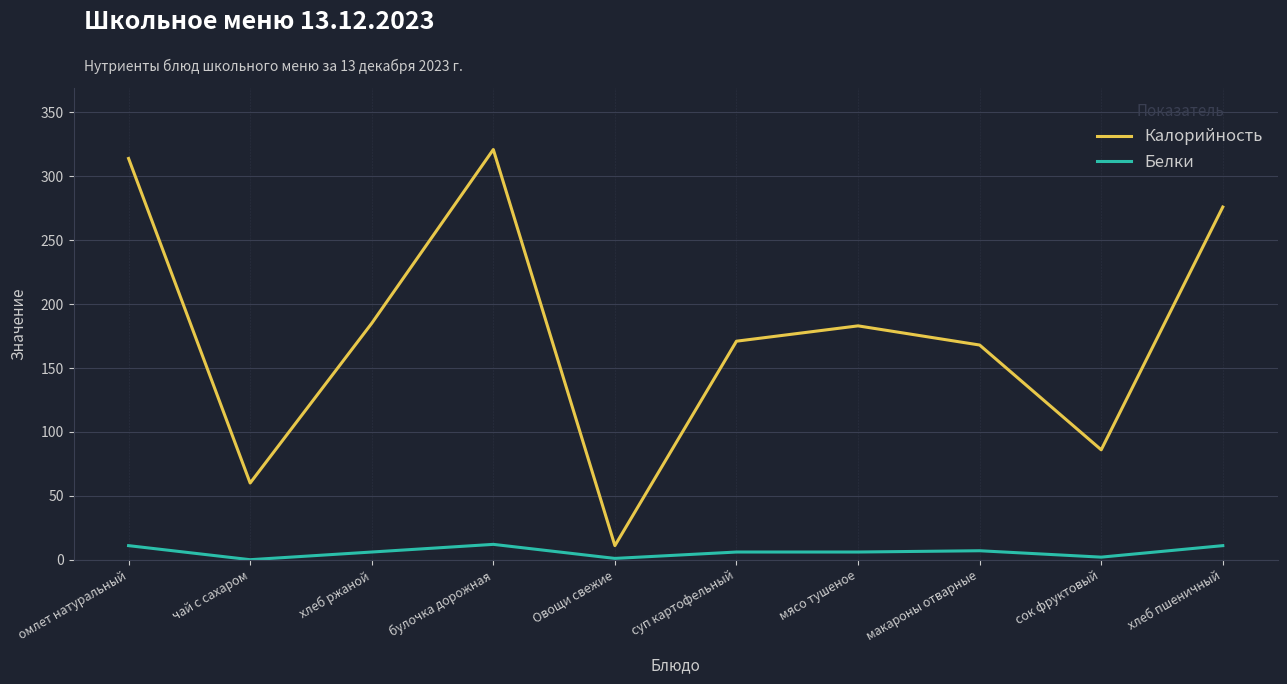

Which series changed the most between мясо тушеное and хлеб пшеничный?

Калорийность